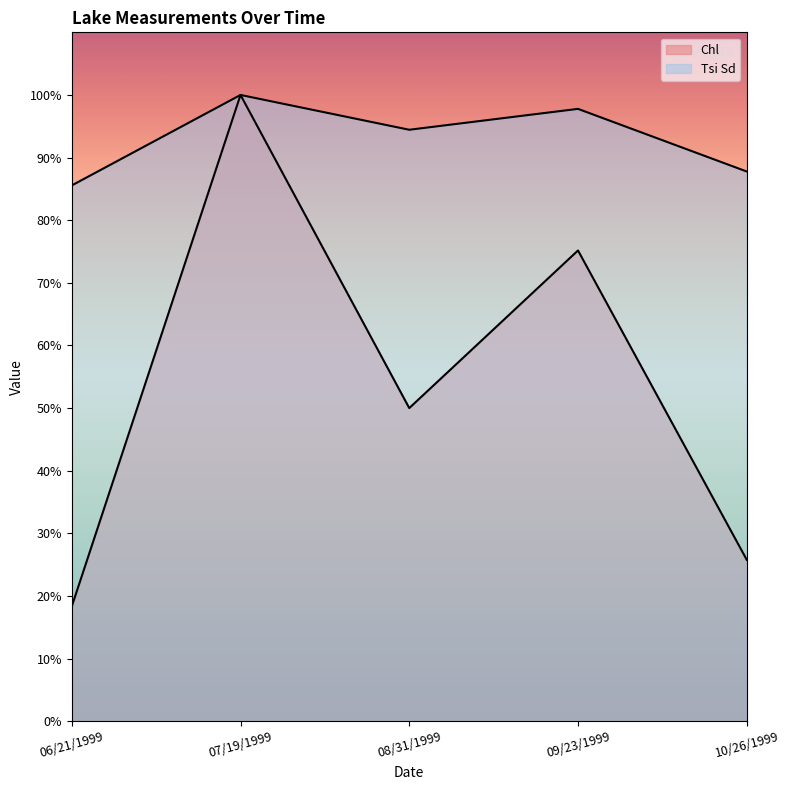

What is the spread (max minus min) of values at 10/26/1999?

62.0